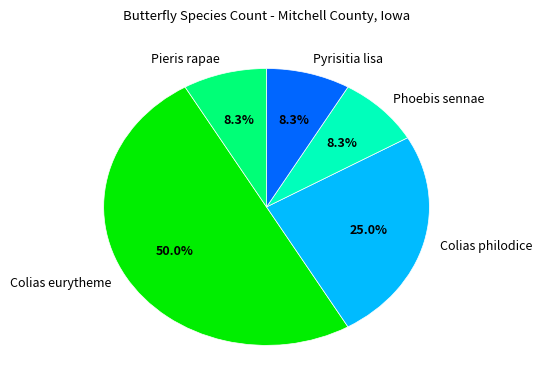

To the nearest percent, what is the difference between the largest and smallest slice percentages?

42%